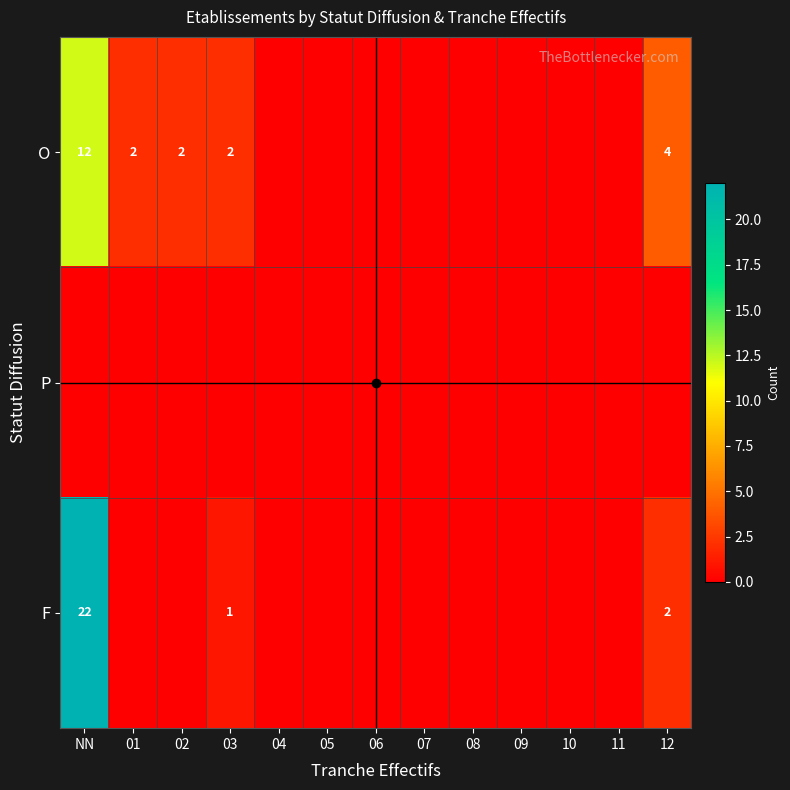

At how many categories does at least one series exceed 11?

1